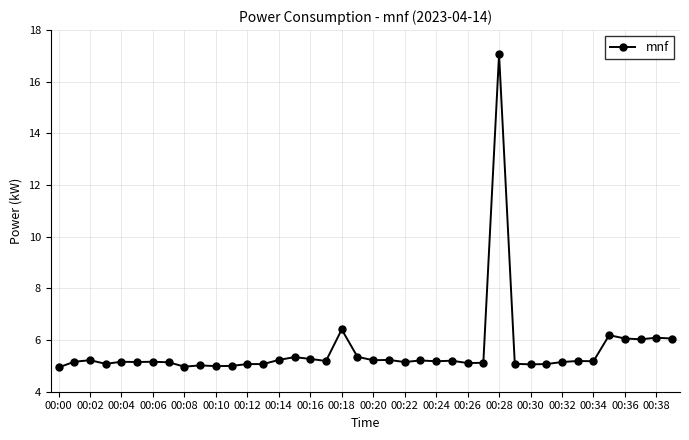

True or false: the data has more than 2 interior local peaks.

True